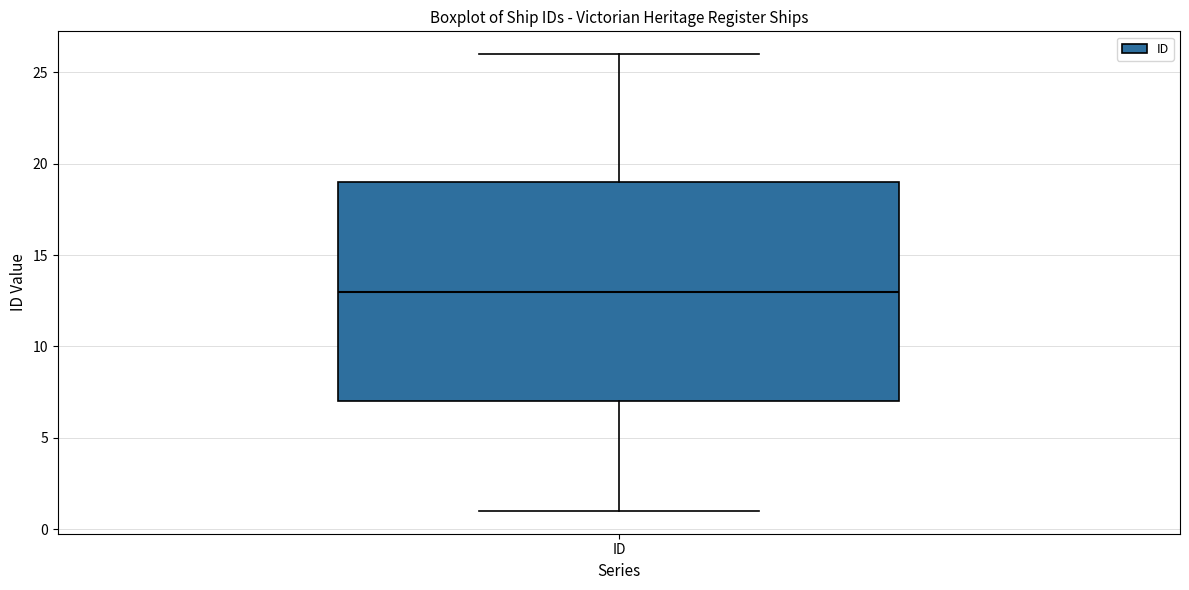

Read this box plot against the y-axis: the position of the median line, the range covered by the box, and the ends of both whiskers. The values are not printed on the chart, so give them approximately, as read against the axis.

median 13, box 7 to 19, whiskers 1 to 26